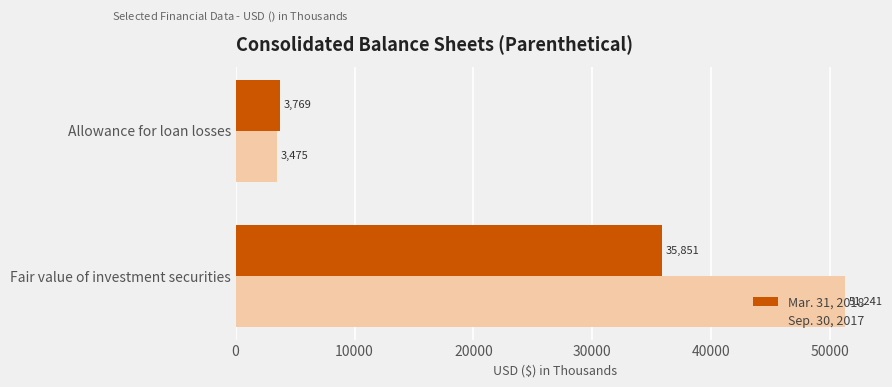

At how many categories does at least one series exceed 31650?

1